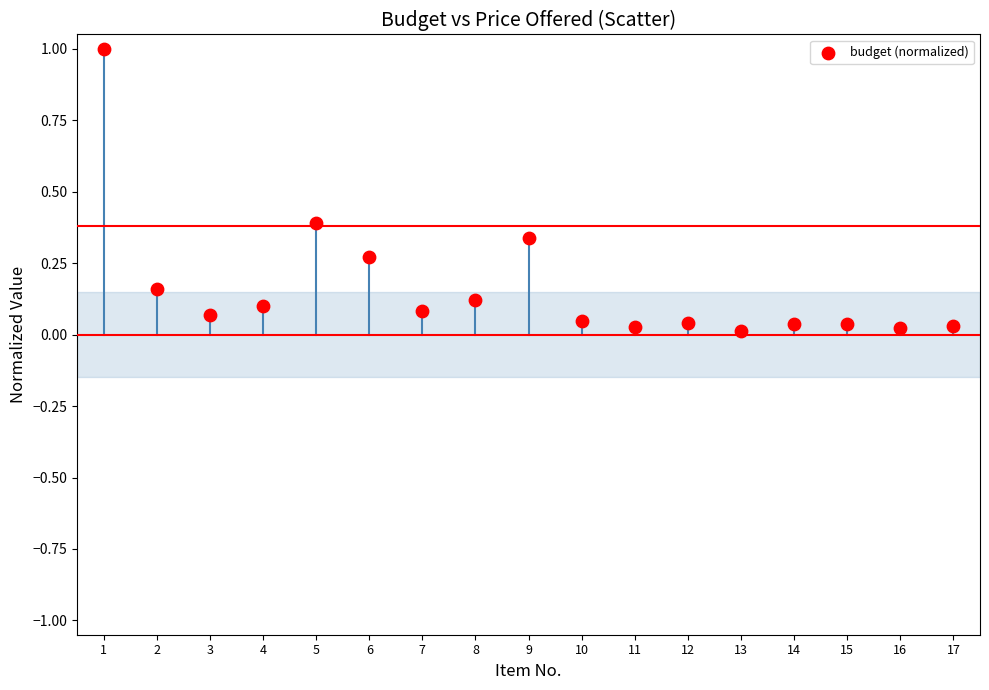

What is the range of Y values (max minus min)?

1.0